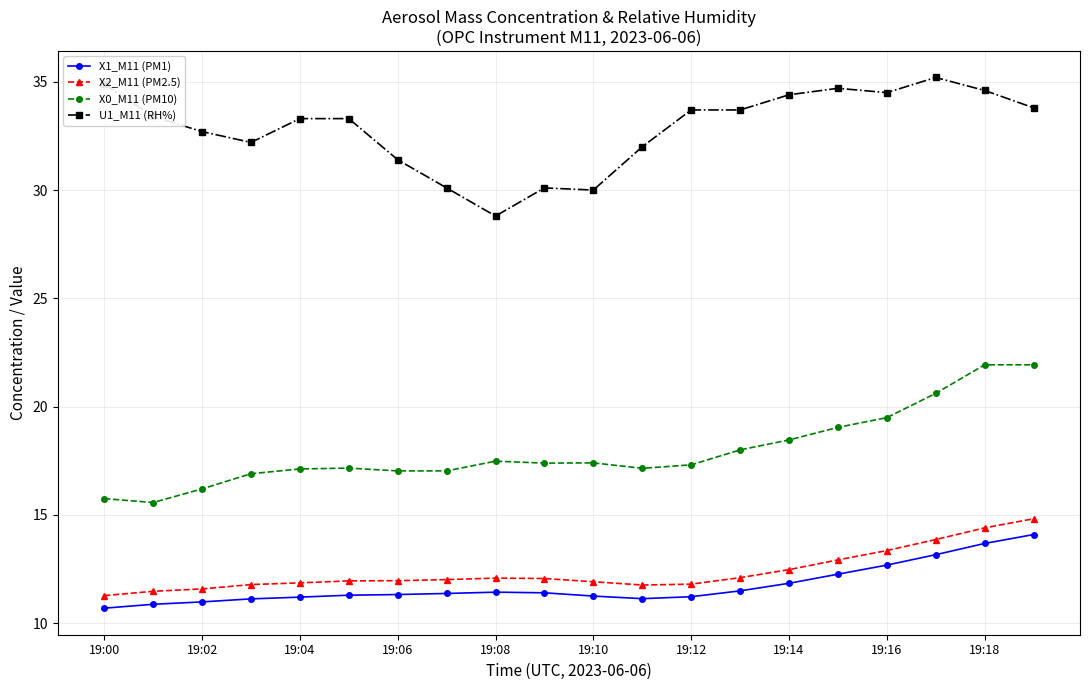

Count the number of categories in the chart.

20